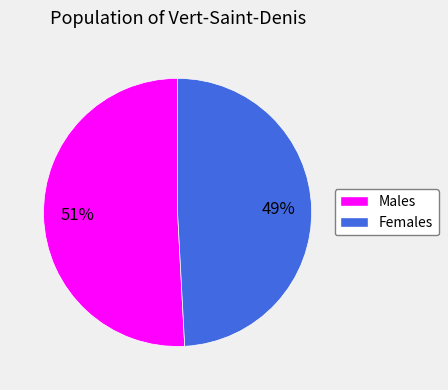

To the nearest percent, what is the average slice percentage?

50%